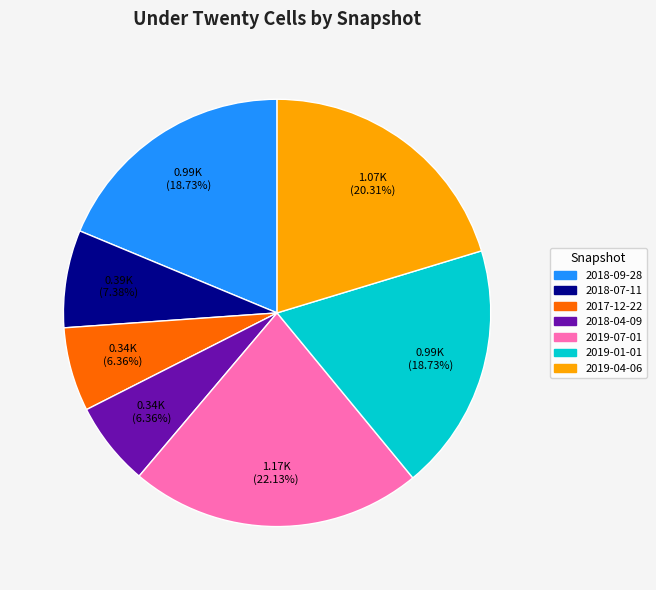

Which category has the biggest portion of the pie?

2019-07-01